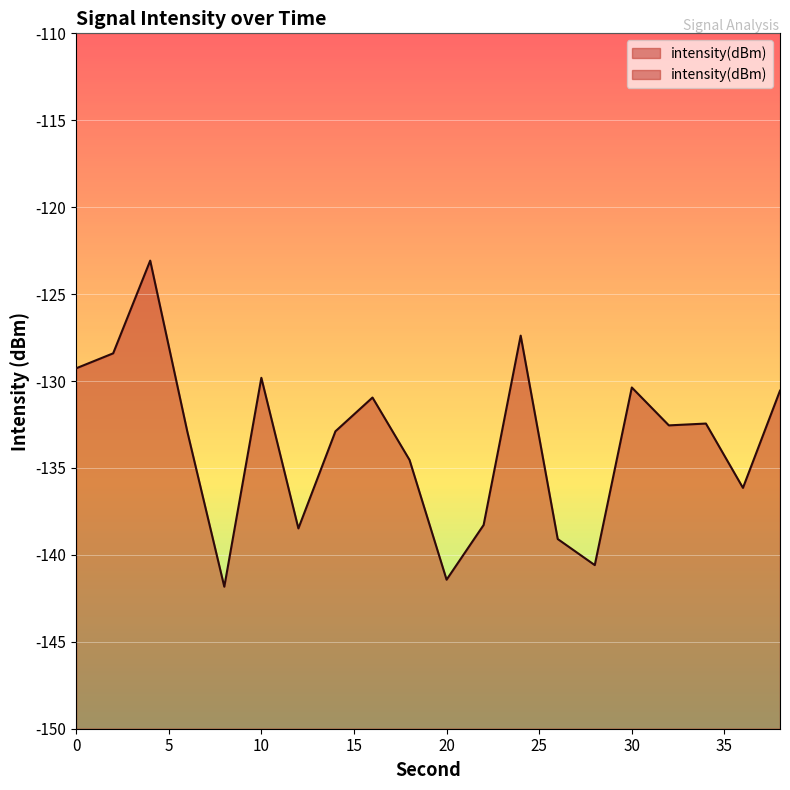

What is the minimum value shown in the chart?

-141.8